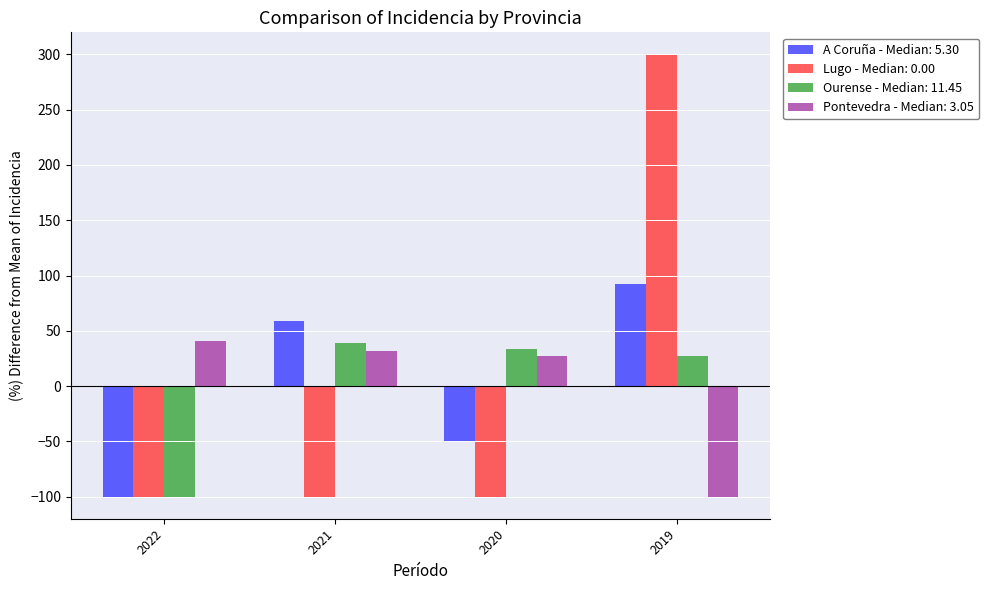

Between 2021 and 2019, which series saw the biggest shift?

Lugo - Median: 0.00